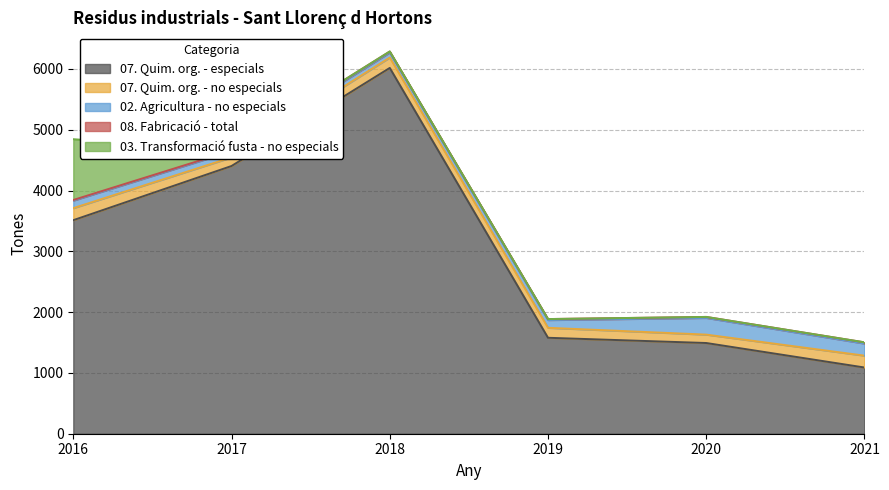

Does the chart have visible grid lines?

Yes